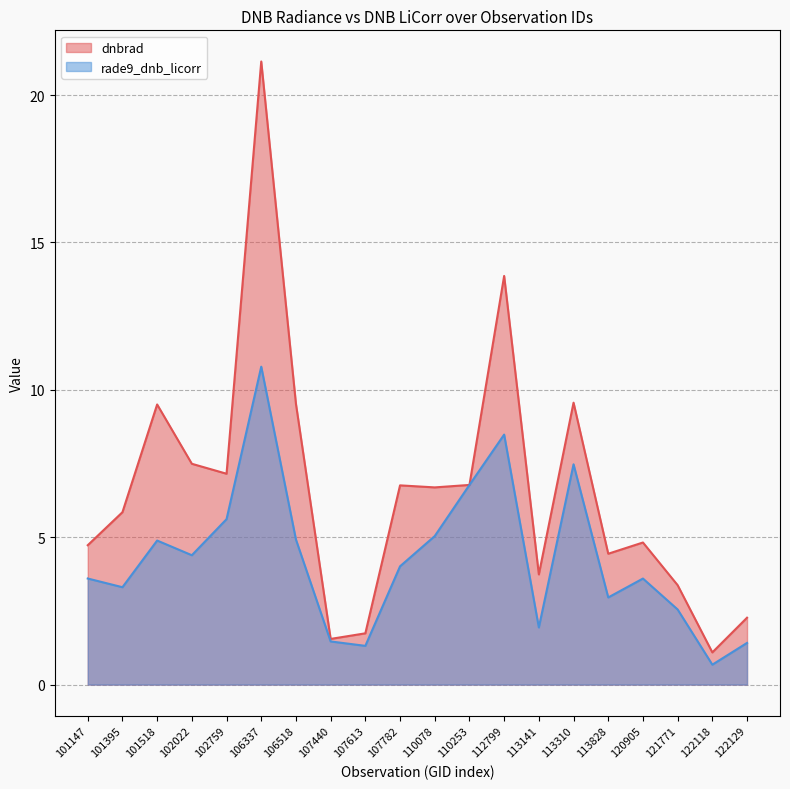

At 106518, list the series in order from smallest to largest.

rade9_dnb_licorr, dnbrad